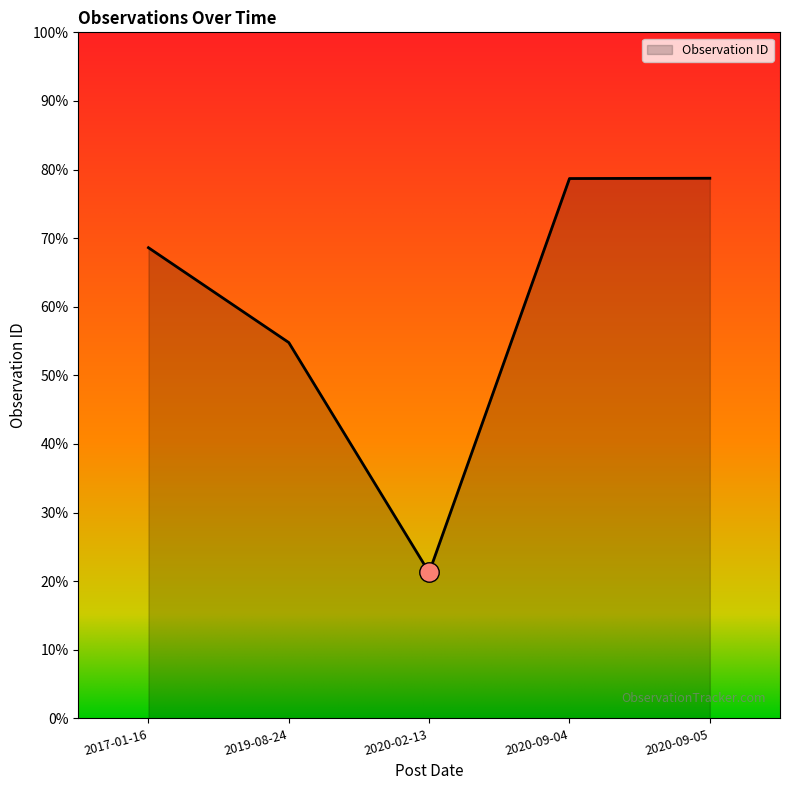

Does the chart have visible grid lines?

No